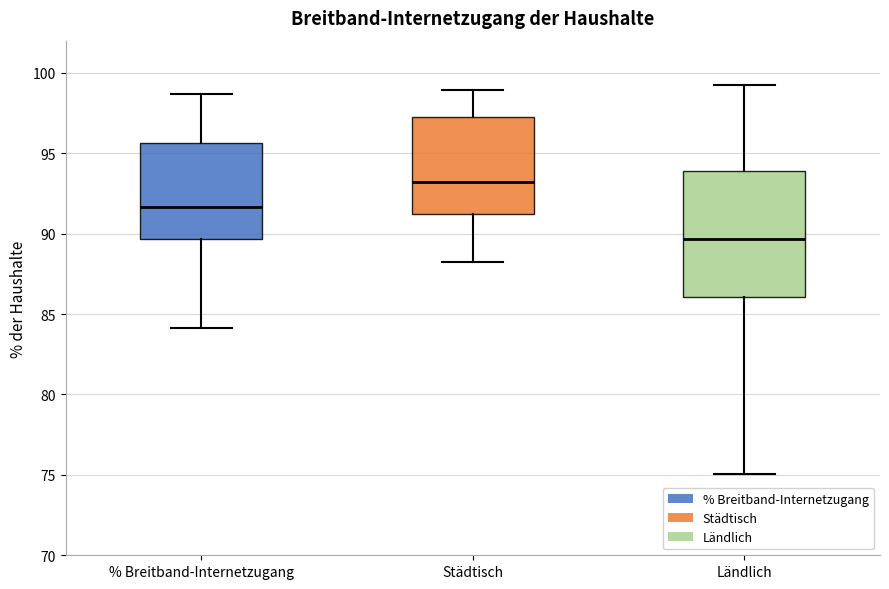

Which box has the highest median line?

Städtisch